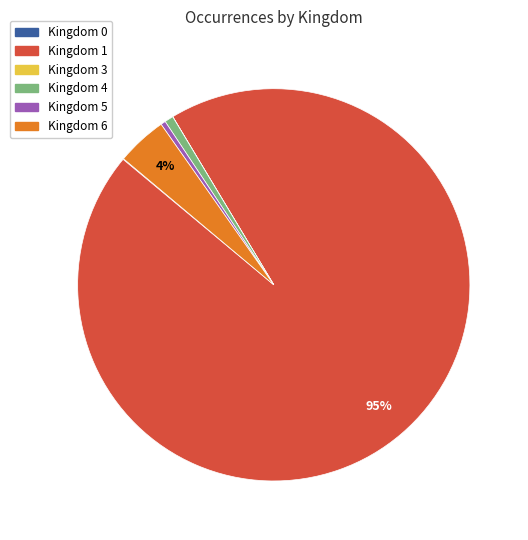

To the nearest percent, what is the average slice percentage?

17%